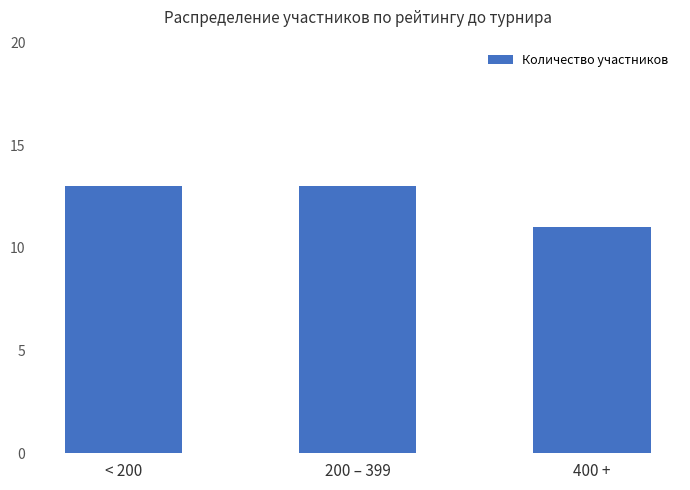

What is the average value?

12